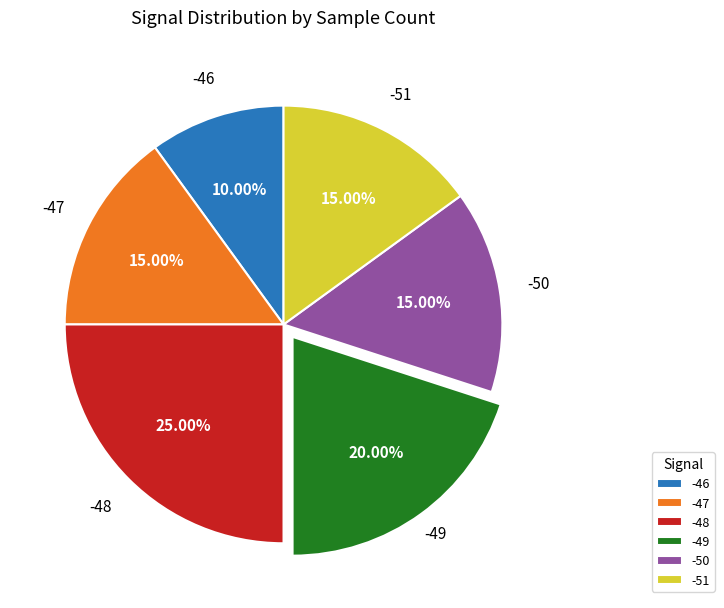

Count the number of slices in the pie.

6